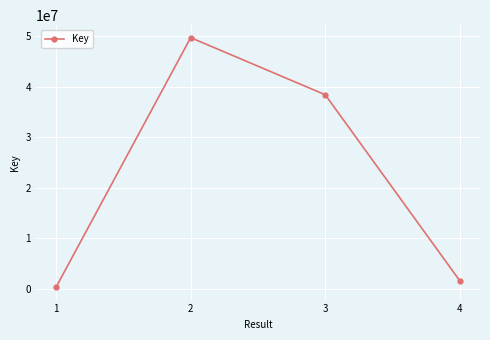

What is the change in value from 1 to 3?

+38080587